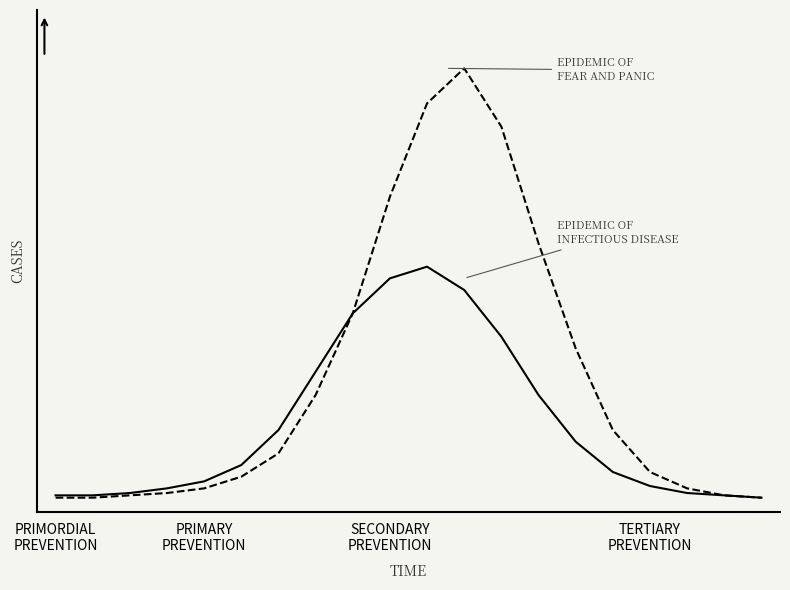

Does the chart have visible grid lines?

No